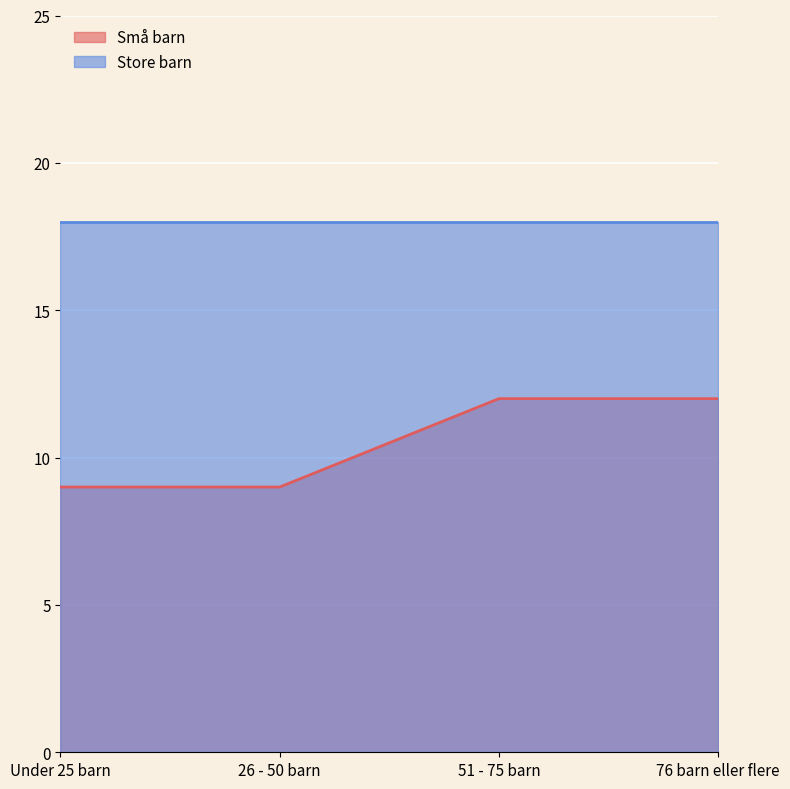

Approximately how many times larger is the value at 51 - 75 barn compared to 76 barn eller flere?

1.0